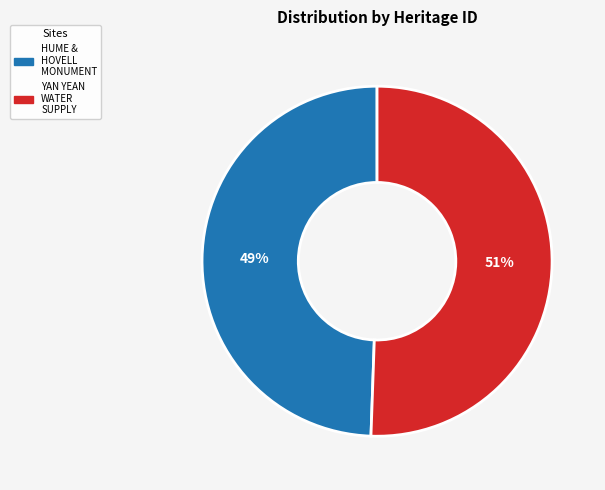

Count the number of slices in the pie.

2